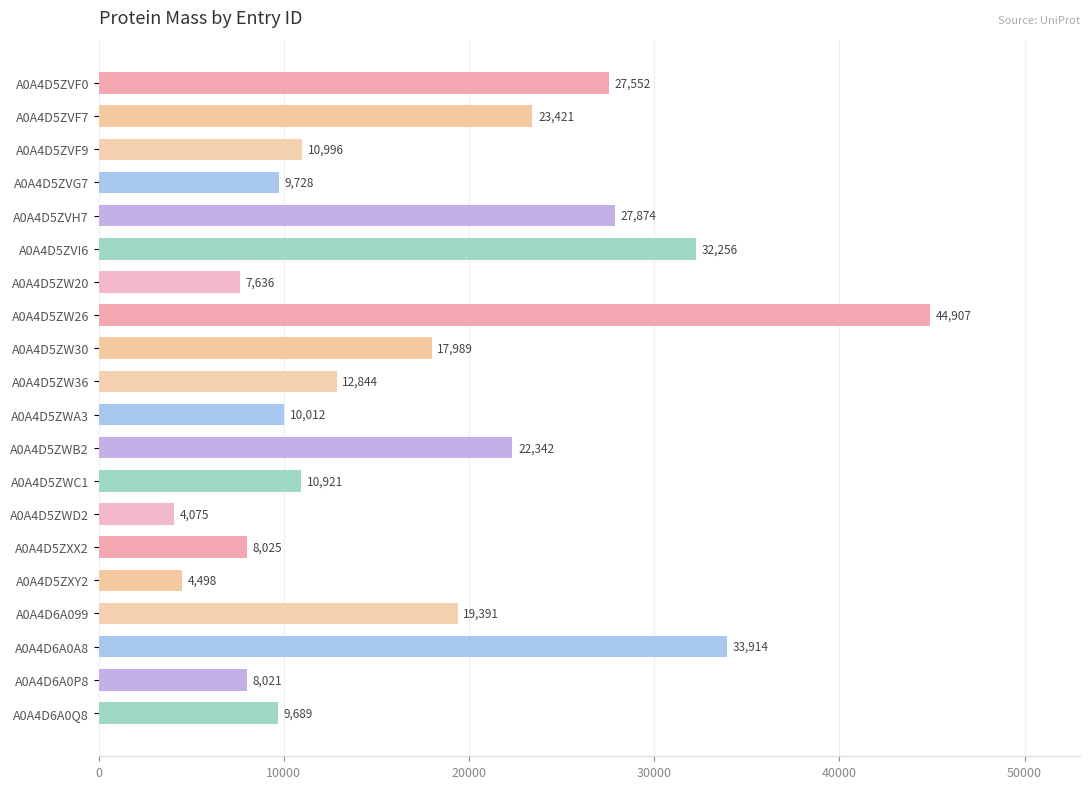

Approximately how many times larger is the value at A0A4D5ZXX2 compared to A0A4D5ZWB2?

0.4